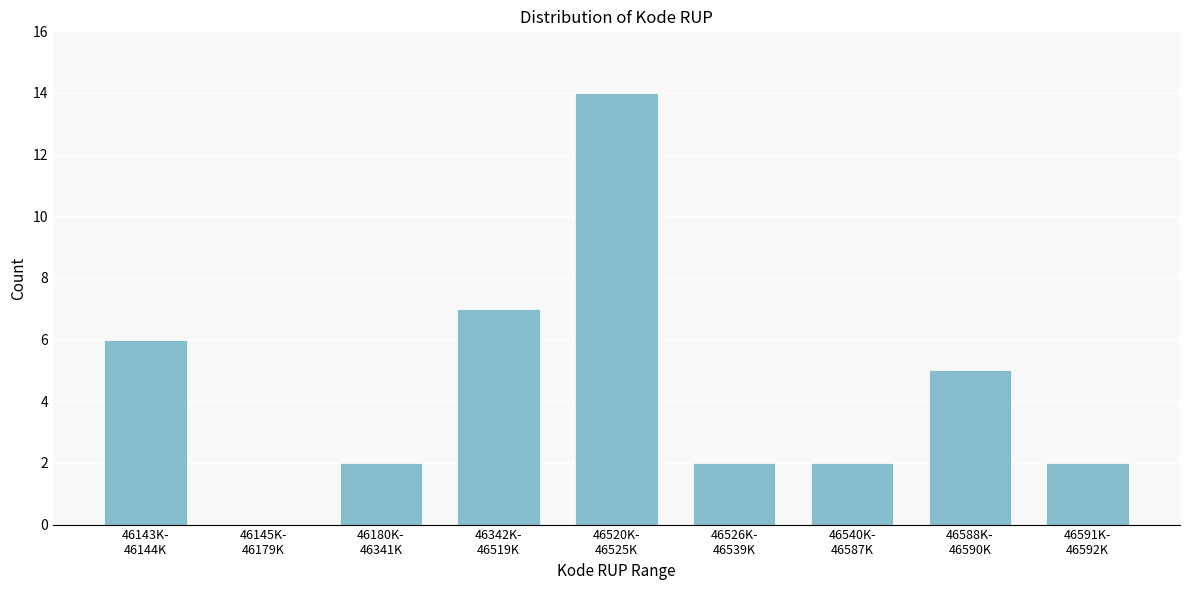

What is the greatest value displayed?

14